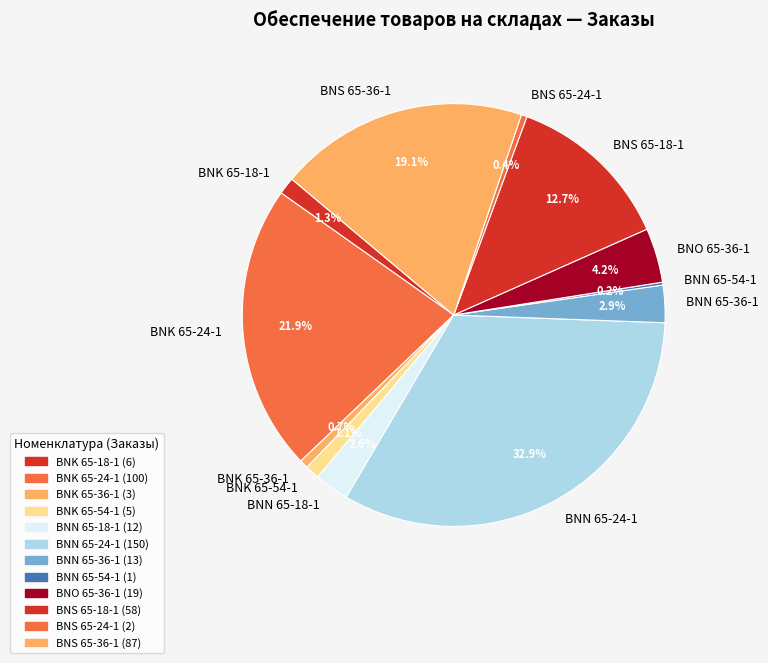

Combined, what portion of the pie is BNN 65-18-1 and BNS 65-36-1?

21.7%